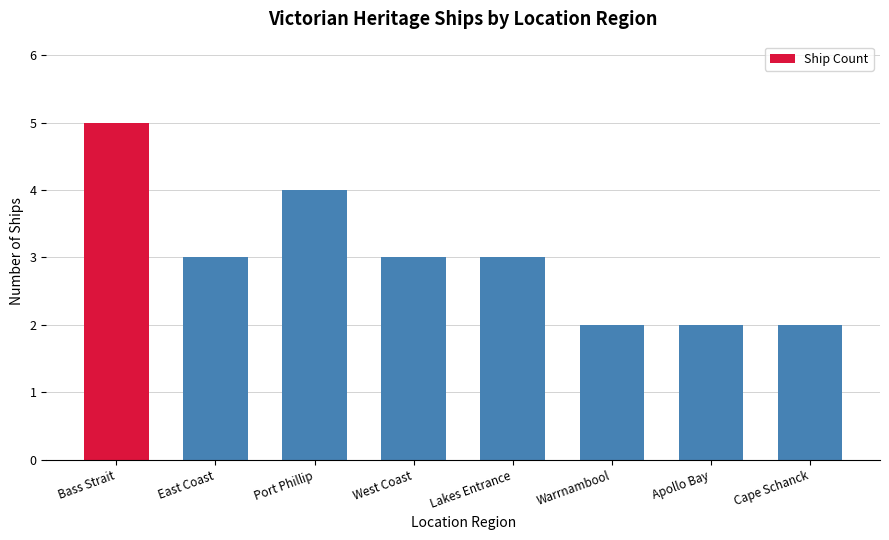

What is the sum of the values at Lakes Entrance and Port Phillip?

7